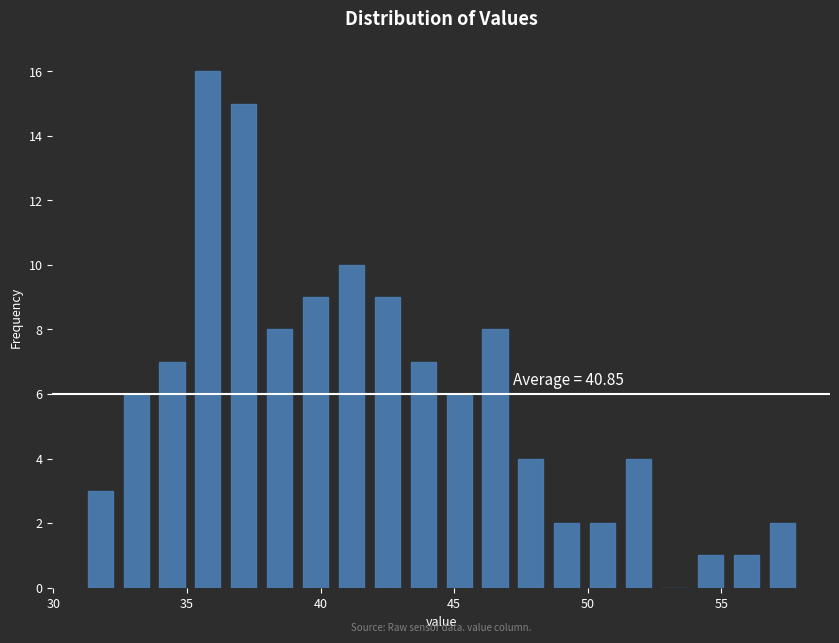

Around what value on the x-axis is the tallest bar? Give the approximate position of its centre, as read against the axis.

36.0